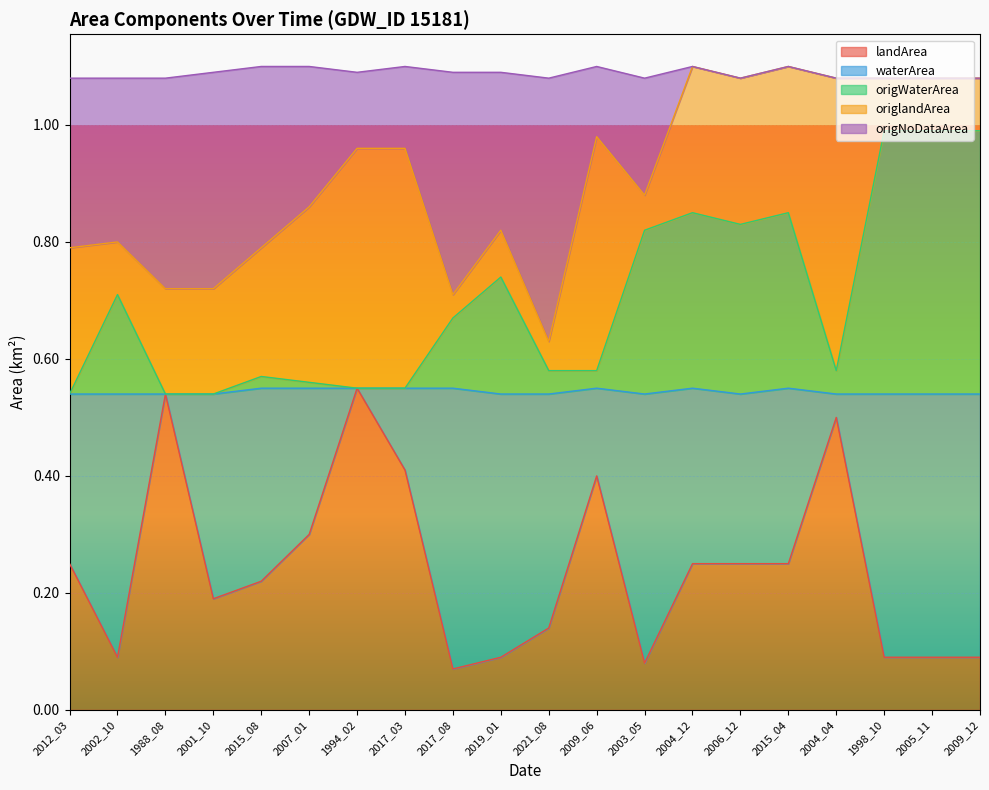

The value of landArea at 1988_08 is 0.9. True or false?

False